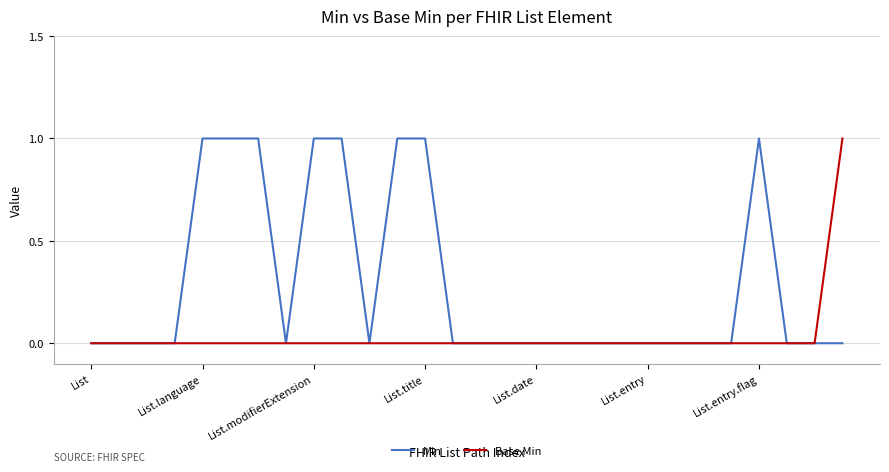

Rank the series by their average value, from lowest to highest.

Base Min, Min